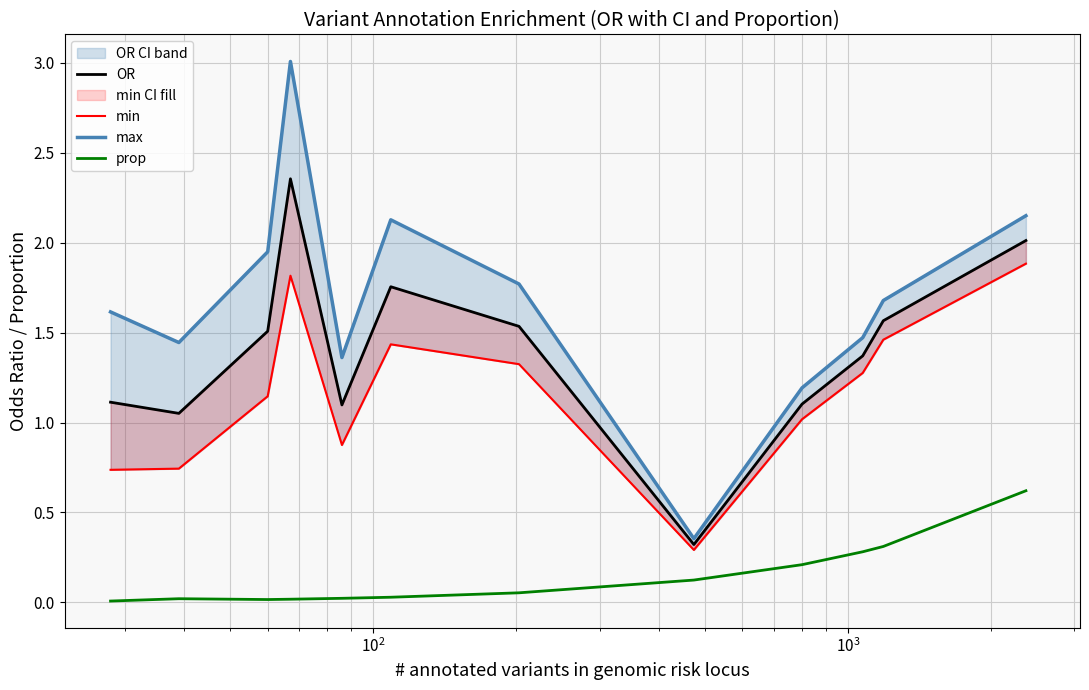

What is the maximum value for prop?

0.6